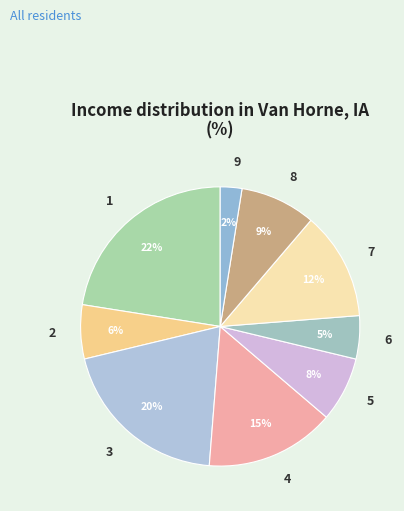

Which has a higher value, 5 or 9?

5